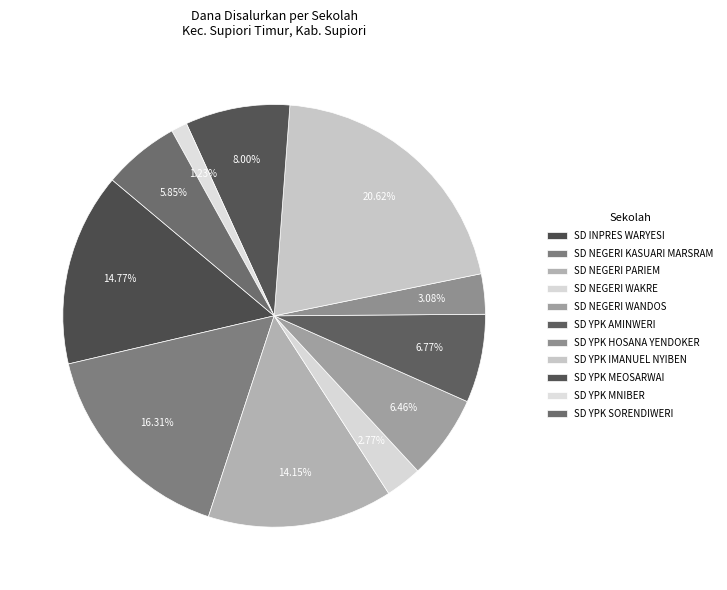

How many segments does this pie chart have?

11